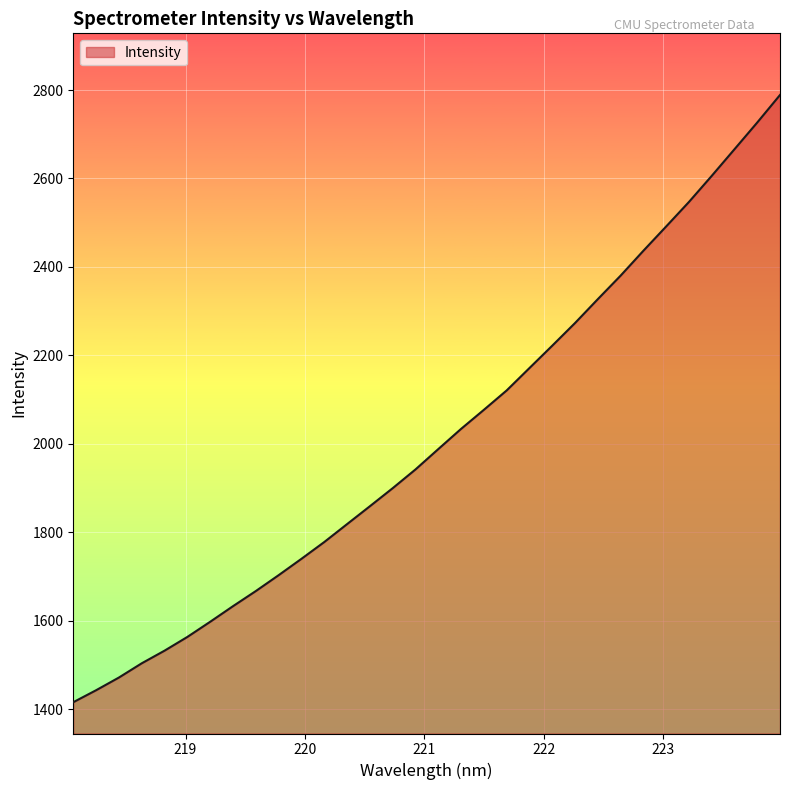

What is the minimum value shown in the chart?

1415.5